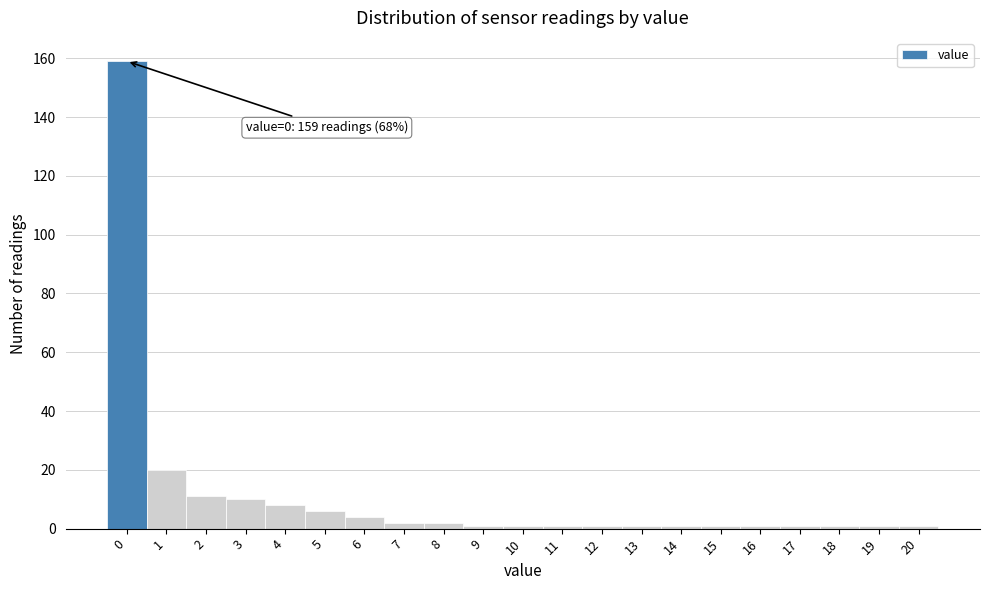

Reading right to left, transcribe all the data shown in this chart.

1	1	1	1	1	1	1	1	1	1	1	1	2	2	4	6	8	10	11	20	159